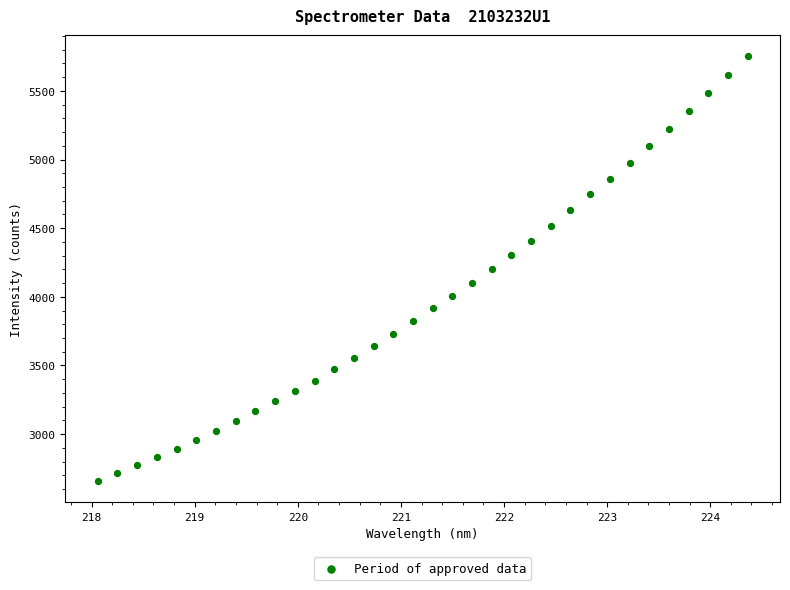

What is the range of Y values (max minus min)?

3093.7